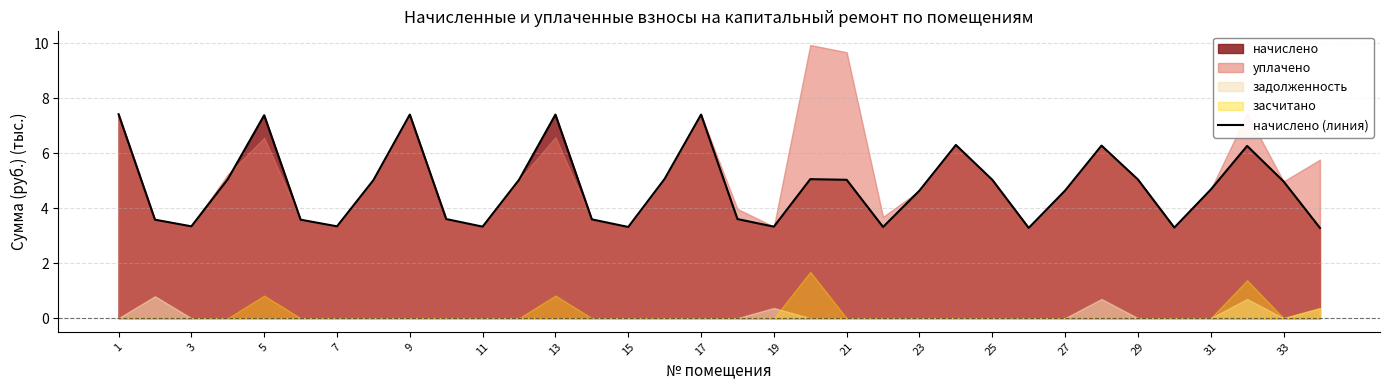

Reading left to right, transcribe all the data shown in this chart.

7.4	3.6	3.3	5.1	7.4	3.6	3.3	5.0	7.4	3.6	3.3	5.0	7.4	3.6	3.3	5.1	7.4	3.6	3.3	5.1	5.0	3.3	4.6	6.3	5.0	3.3	4.6	6.3	5.0	3.3	4.7	6.3	5.0	3.3